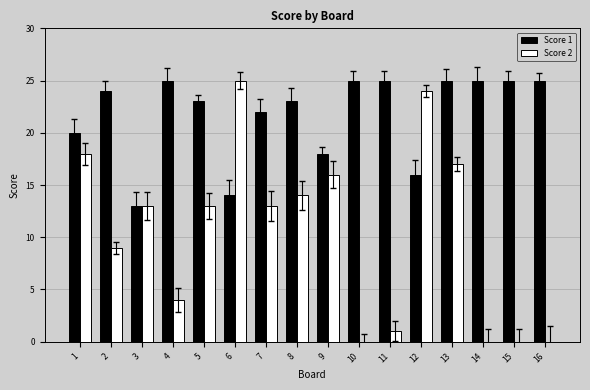

Does the chart contain stacked bars?

No